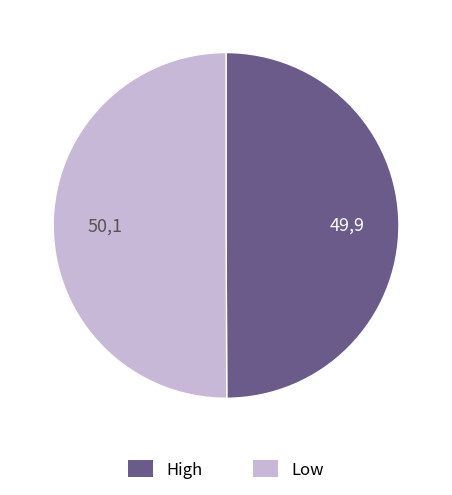

Count the number of slices in the pie.

2